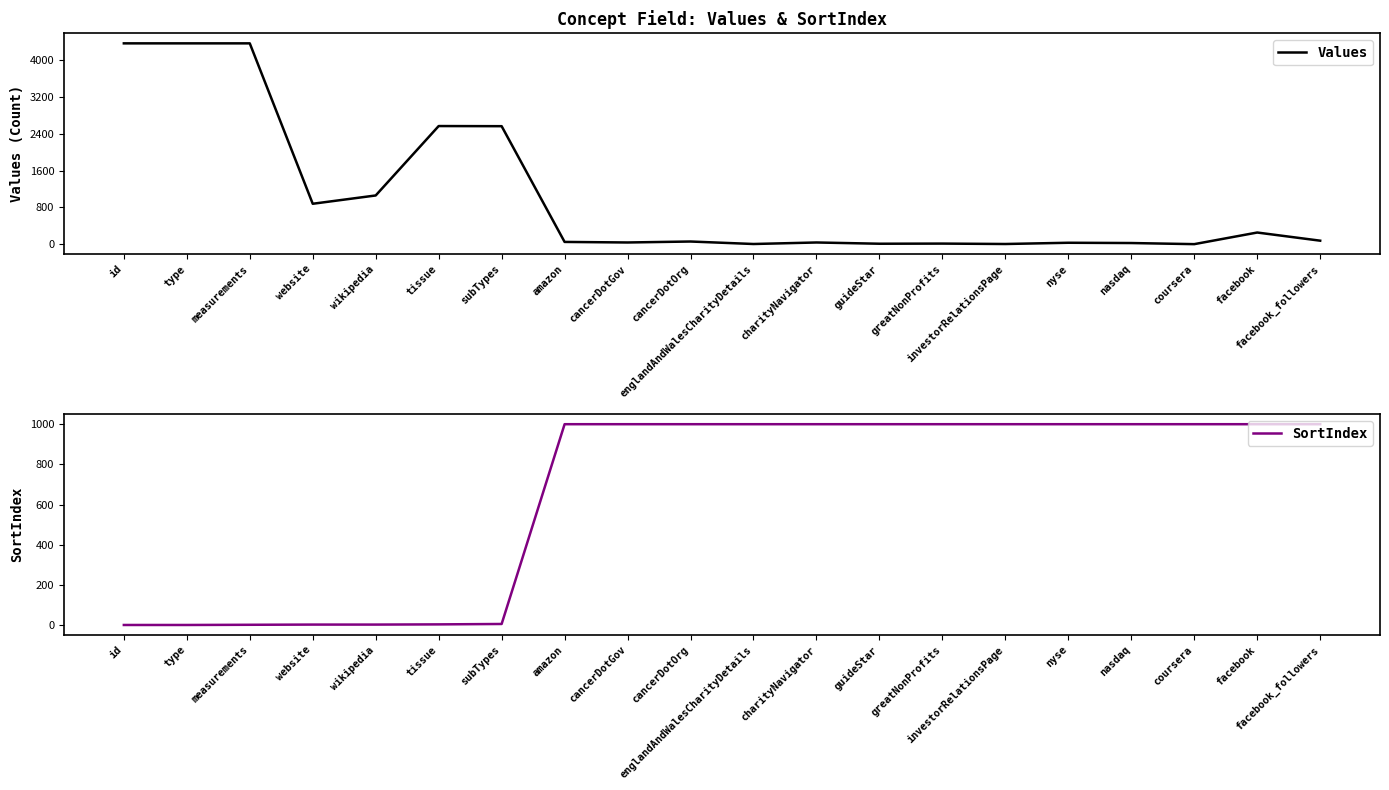

List the series in order of their overall mean, highest first.

Values, SortIndex